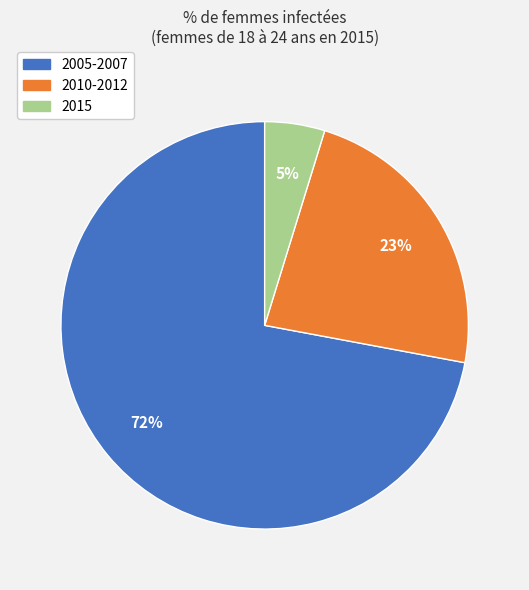

Which category accounts for the majority?

2005-2007